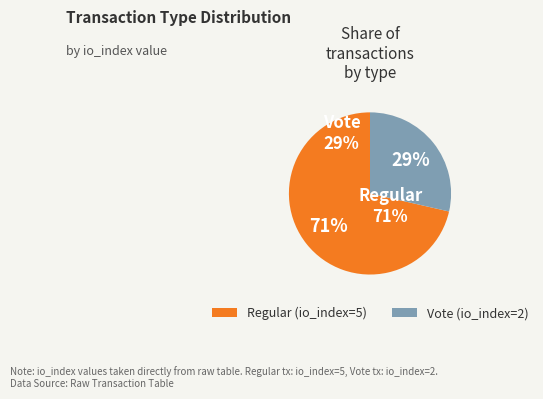

What percentage do Vote (io_index=2) and Regular (io_index=5) together represent?

100.0%